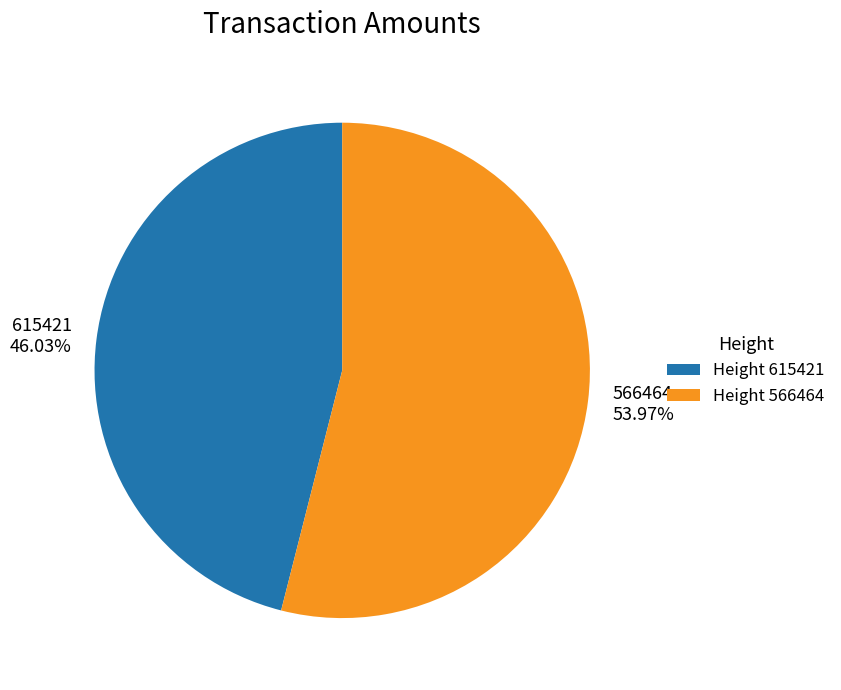

Rank the categories by value from lowest to highest.

Height 615421, Height 566464